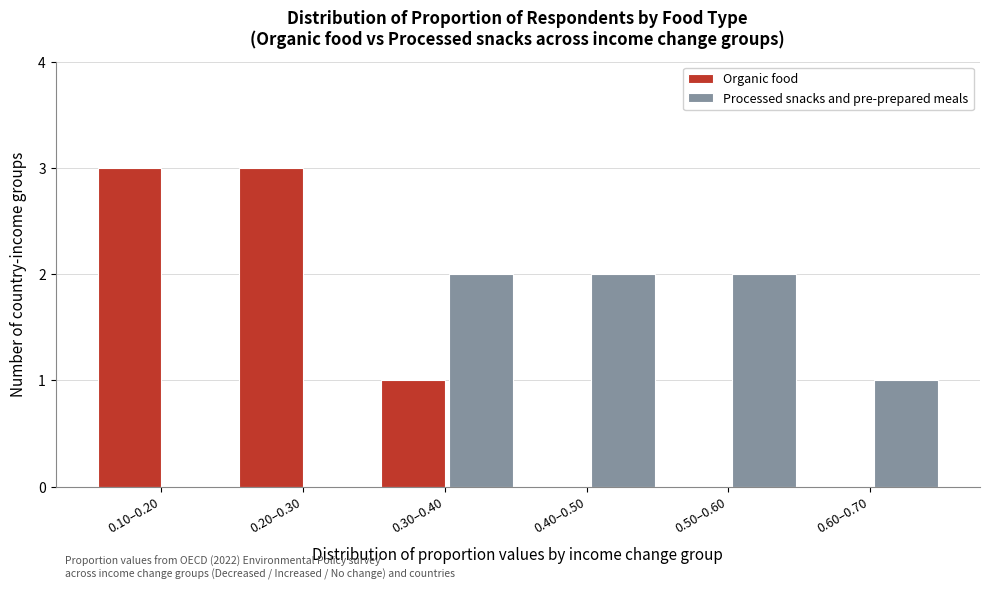

Reading left to right, extract all data points from this chart.

Organic food: 0.10–0.20=3	0.20–0.30=3	0.30–0.40=1	0.40–0.50=0	0.50–0.60=0	0.60–0.70=0
Processed snacks and pre-prepared meals: 0.10–0.20=0	0.20–0.30=0	0.30–0.40=2	0.40–0.50=2	0.50–0.60=2	0.60–0.70=1